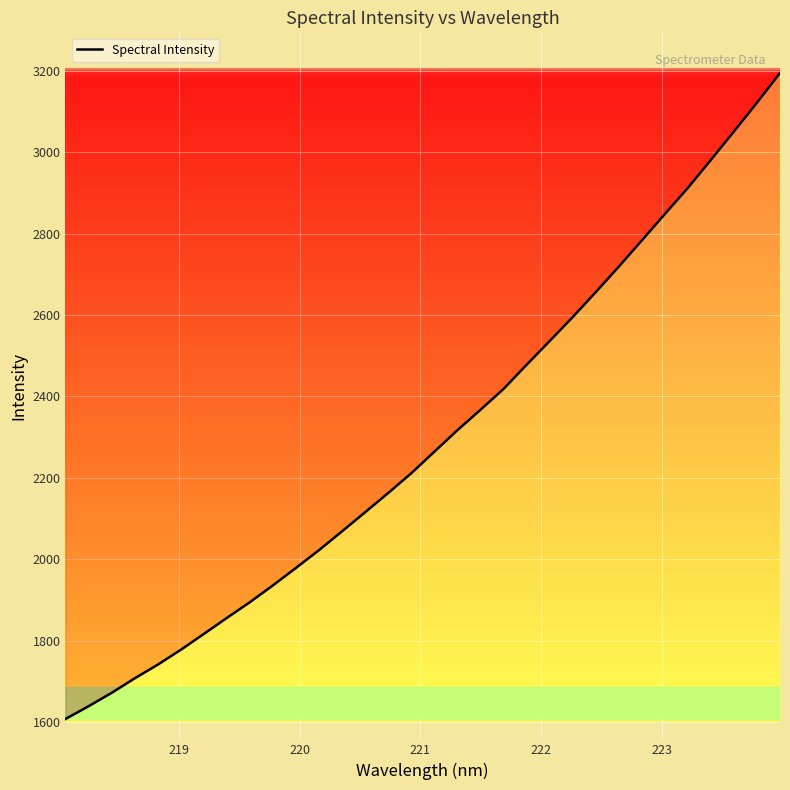

What is the smallest value displayed?

1607.2